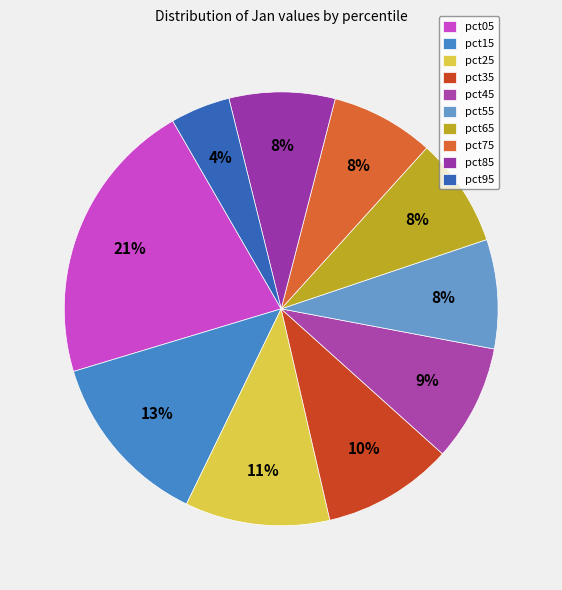

Rank the categories by value from lowest to highest.

pct95, pct75, pct85, pct65, pct55, pct45, pct35, pct25, pct15, pct05